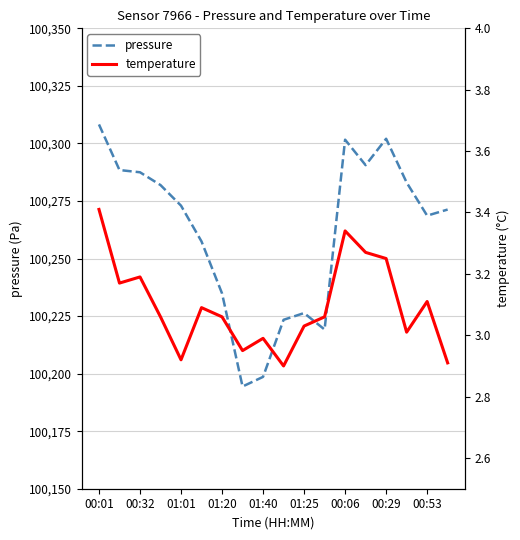

True or false: pressure has a value of 158665.4 at 01:40.

False